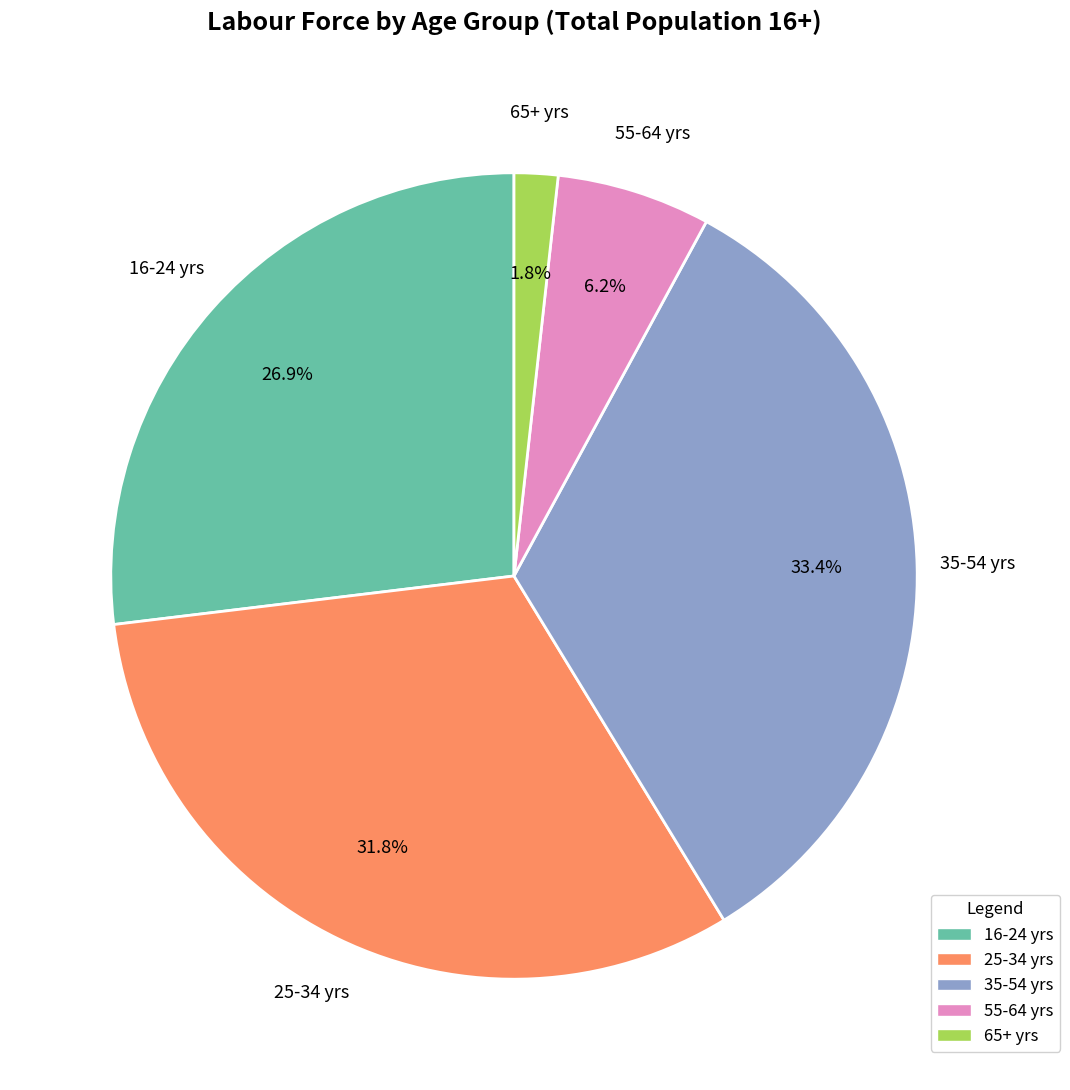

To the nearest percent, what is the average slice percentage?

20%